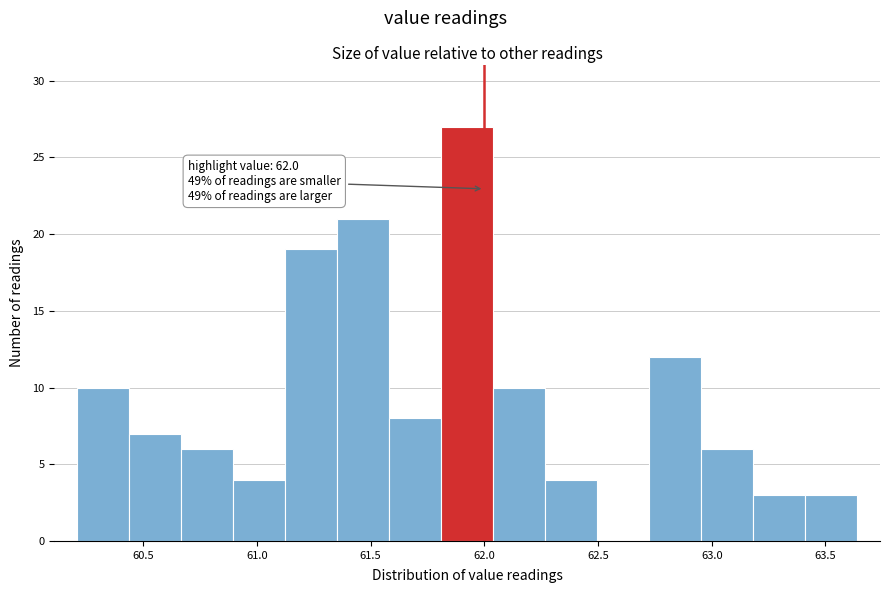

Which range on the x-axis has the tallest bar?

61.80 to 62.05